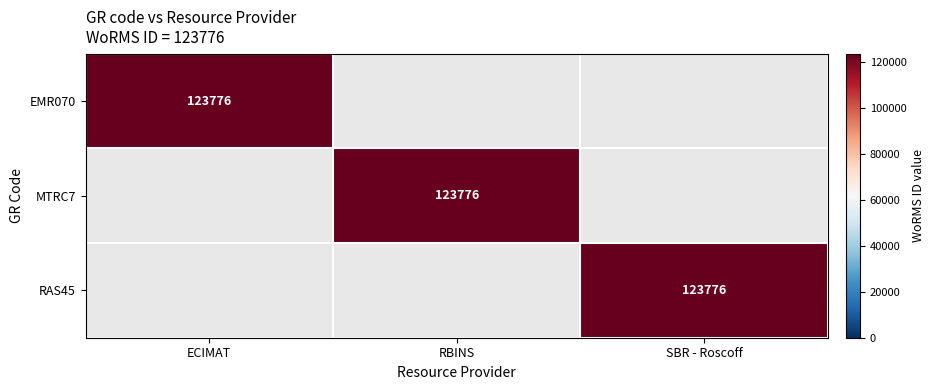

The MTRC7 series shows 123776 at RBINS. True or false?

True